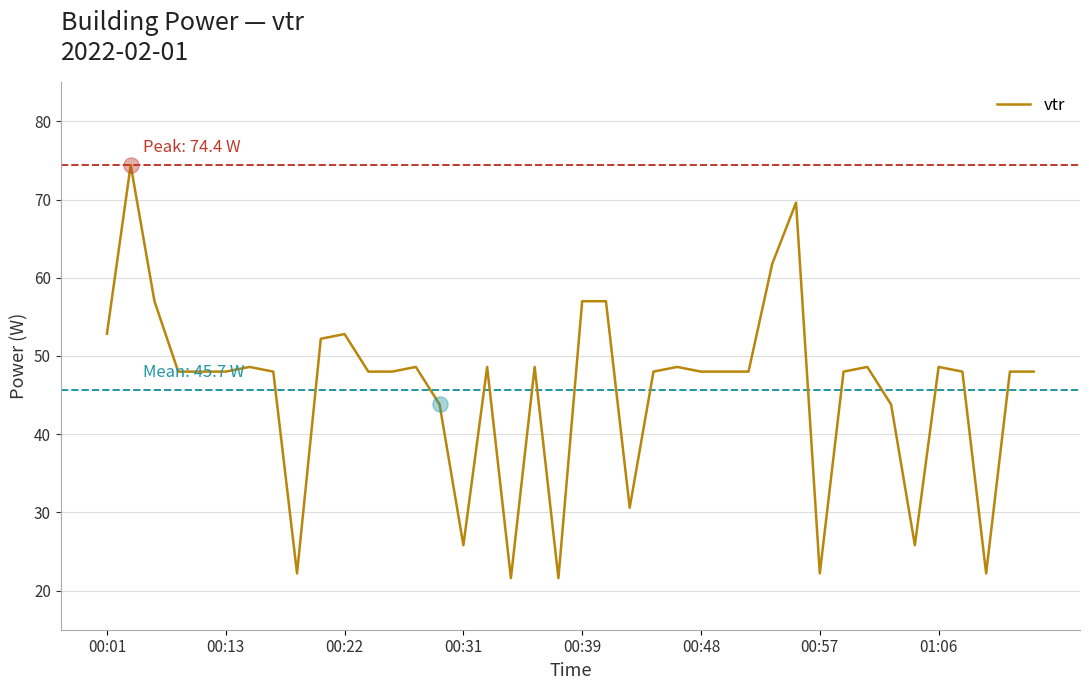

What is the greatest value displayed?

74.4